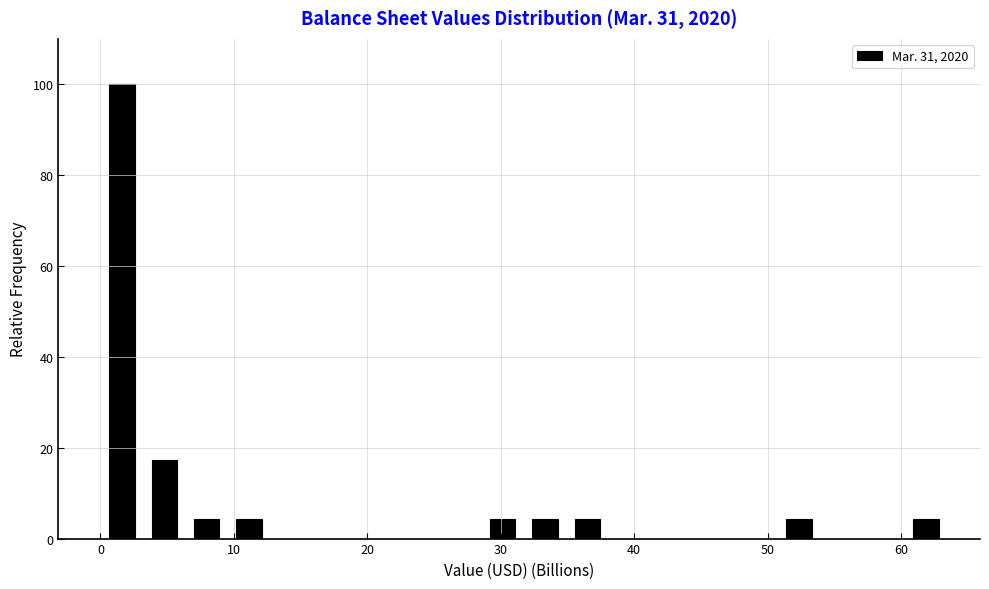

Read against the x-axis, roughly where is the centre of the tallest bar?

2